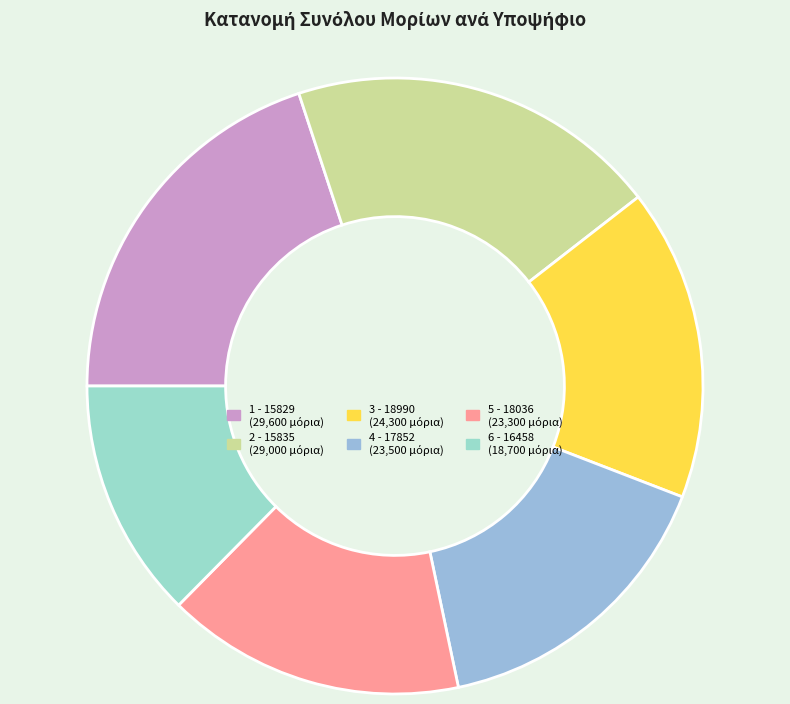

Rank the categories by value from lowest to highest.

6 - 16458, 5 - 18036, 4 - 17852, 3 - 18990, 2 - 15835, 1 - 15829